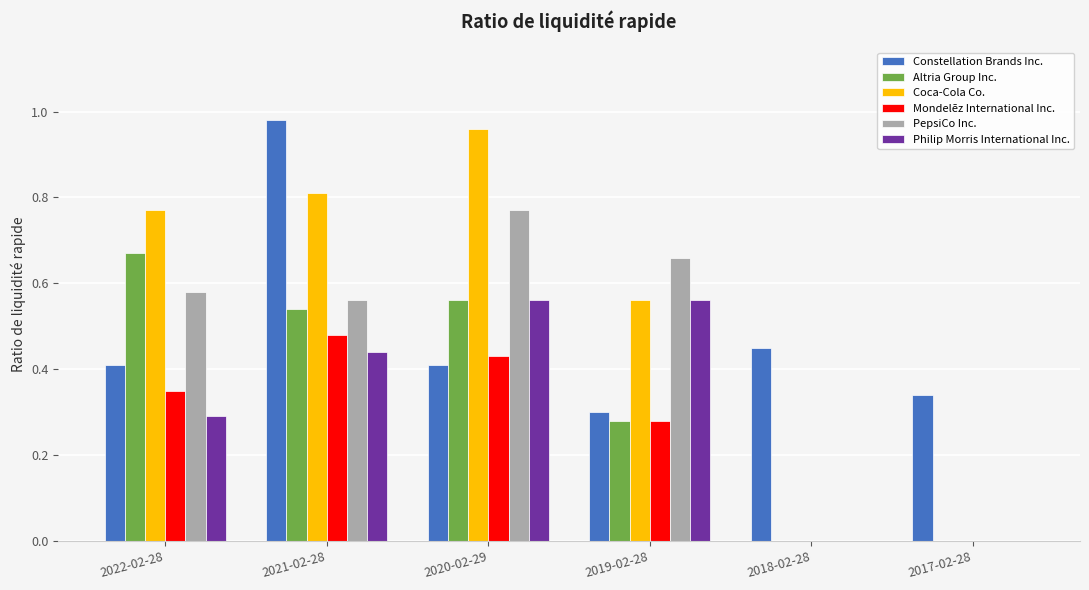

True or false: Constellation Brands Inc. has a value of 0.3 at 2019-02-28.

True